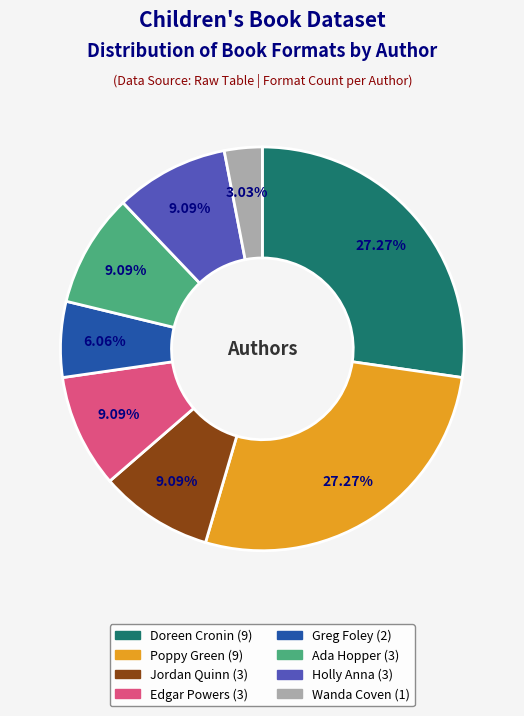

Is there any slice that represents more than half of the pie?

No